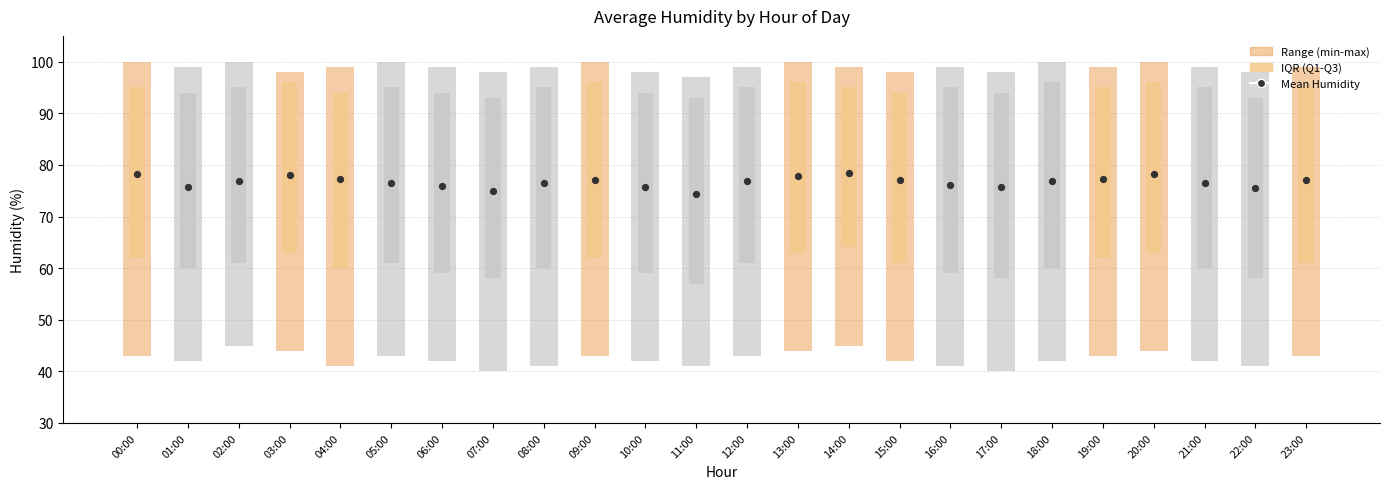

Approximately how many times larger is the value at 17:00 compared to 15:00?

1.0